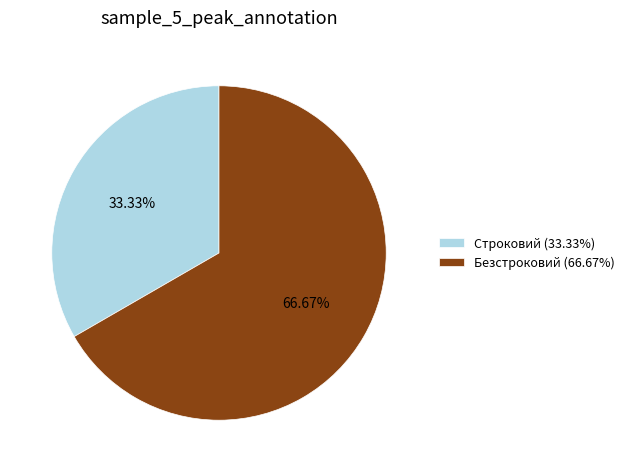

Which has a higher value, Строковий (33.33%) or Безстроковий (66.67%)?

Безстроковий (66.67%)